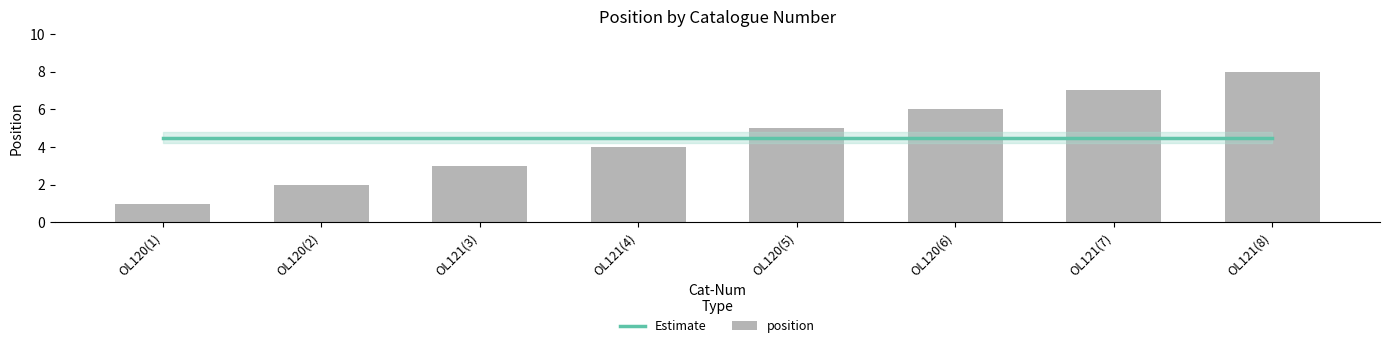

How many distinct data groups are displayed?

2